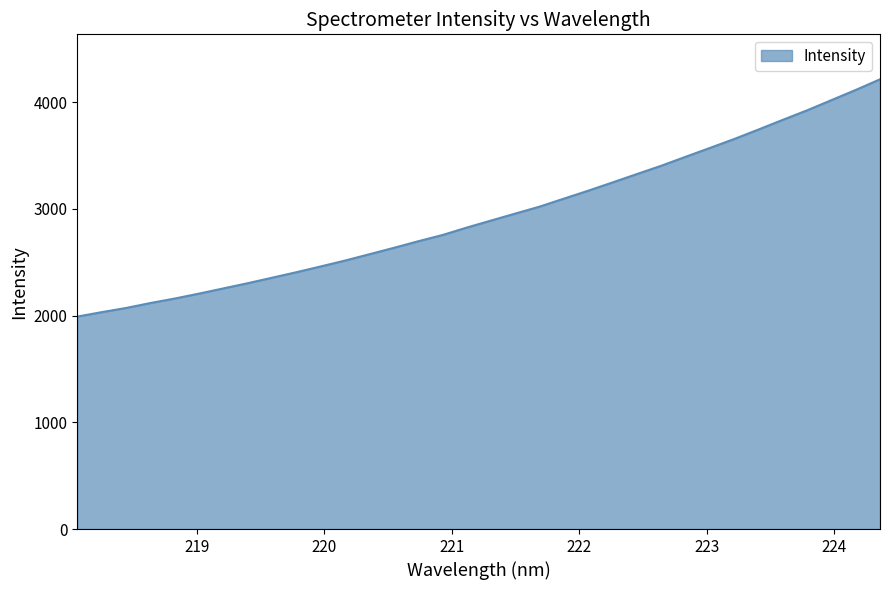

What is the difference between the maximum and minimum values?

2223.6